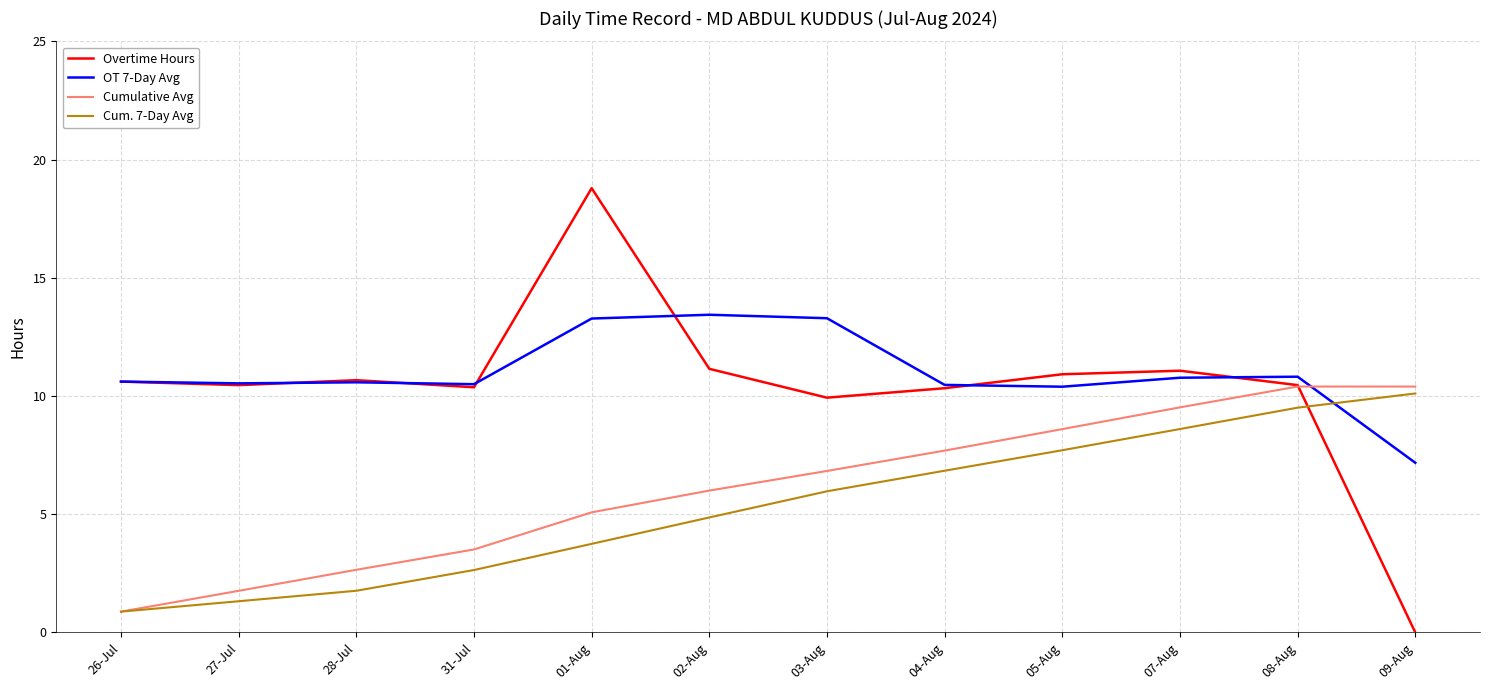

List the labels in order of Cum. 7-Day Avg value, largest first.

09-Aug, 08-Aug, 07-Aug, 05-Aug, 04-Aug, 03-Aug, 02-Aug, 01-Aug, 31-Jul, 28-Jul, 27-Jul, 26-Jul